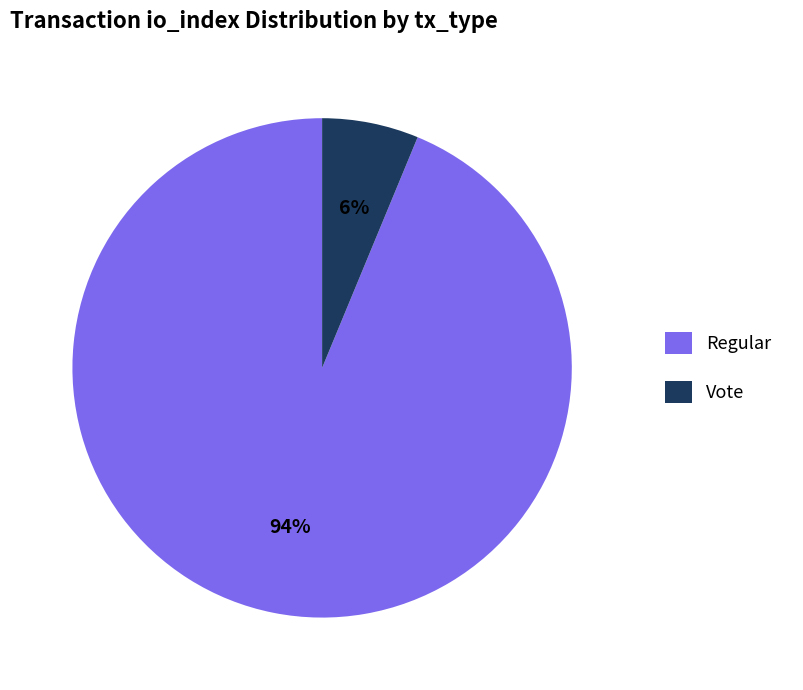

How many slices are in this pie chart?

2